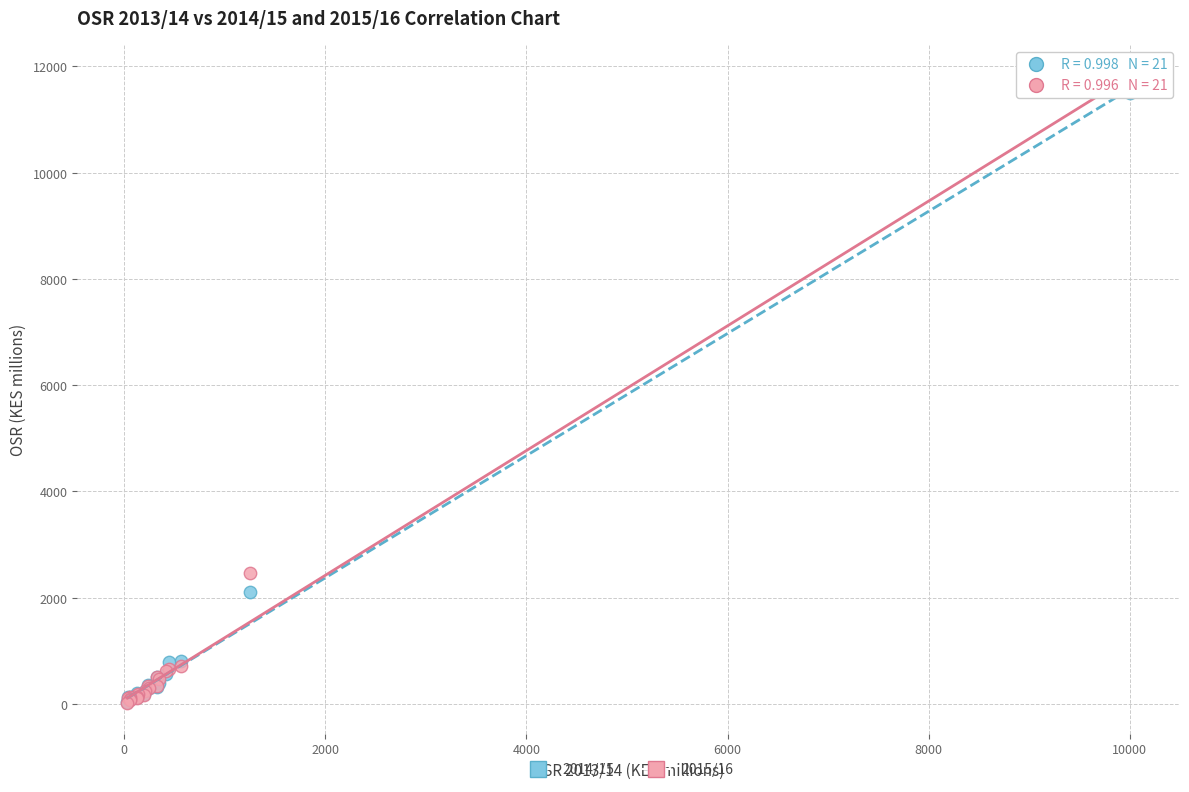

Across all series, what Y value is closest to 5869?

2461.4